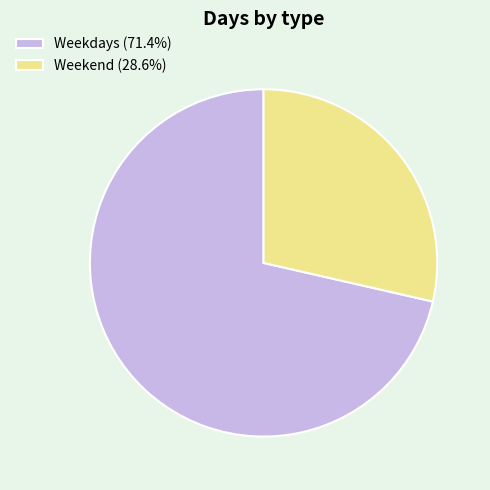

Approximately how many times larger is the value at Weekend (28.6%) compared to Weekdays (71.4%)?

0.4